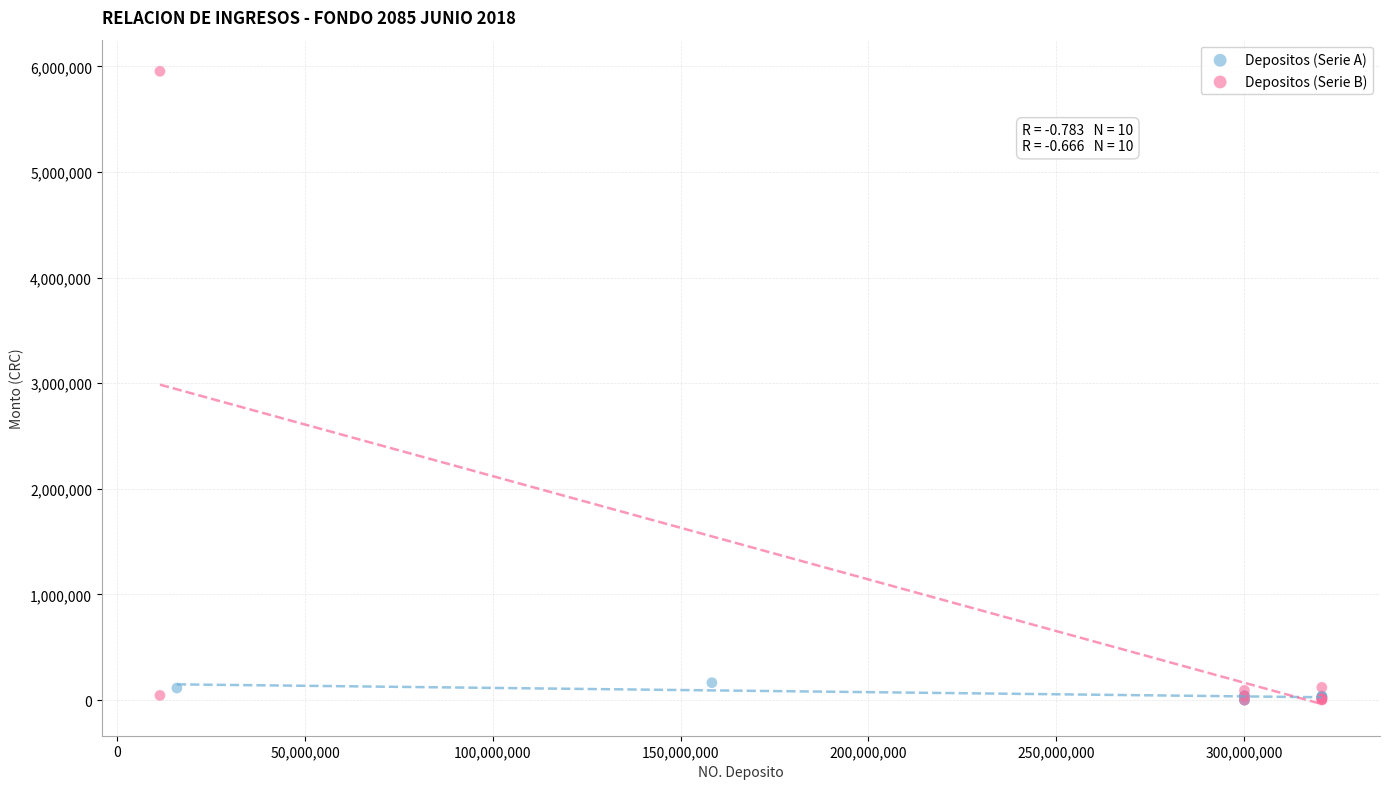

Which series reaches the maximum Y coordinate?

Depositos (Serie B)